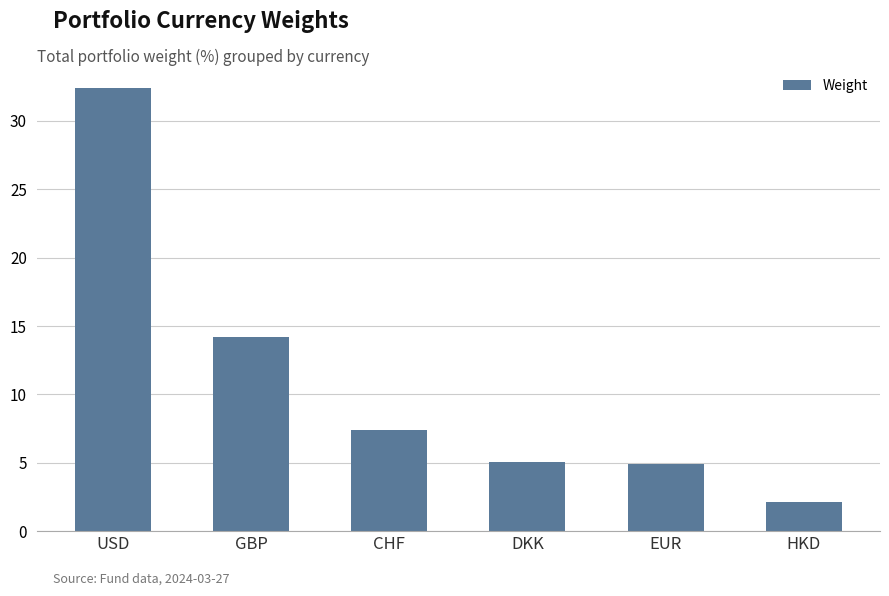

The value at GBP is 14.2. True or false?

True